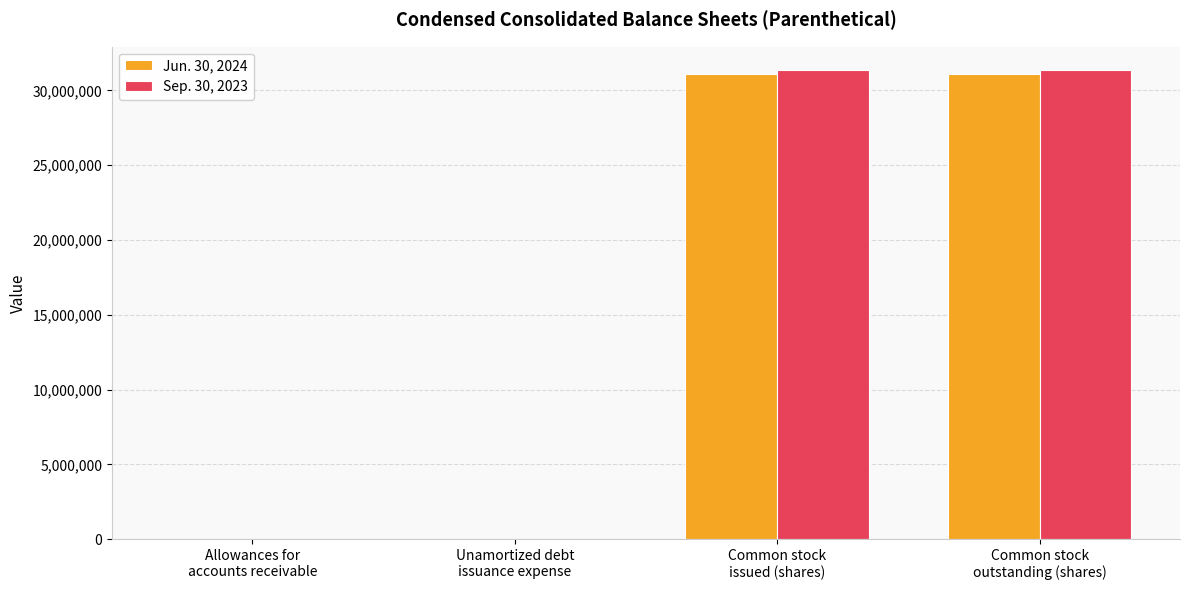

Is it true that Sep. 30, 2023 equals 5759 at Unamortized debt
issuance expense?

True